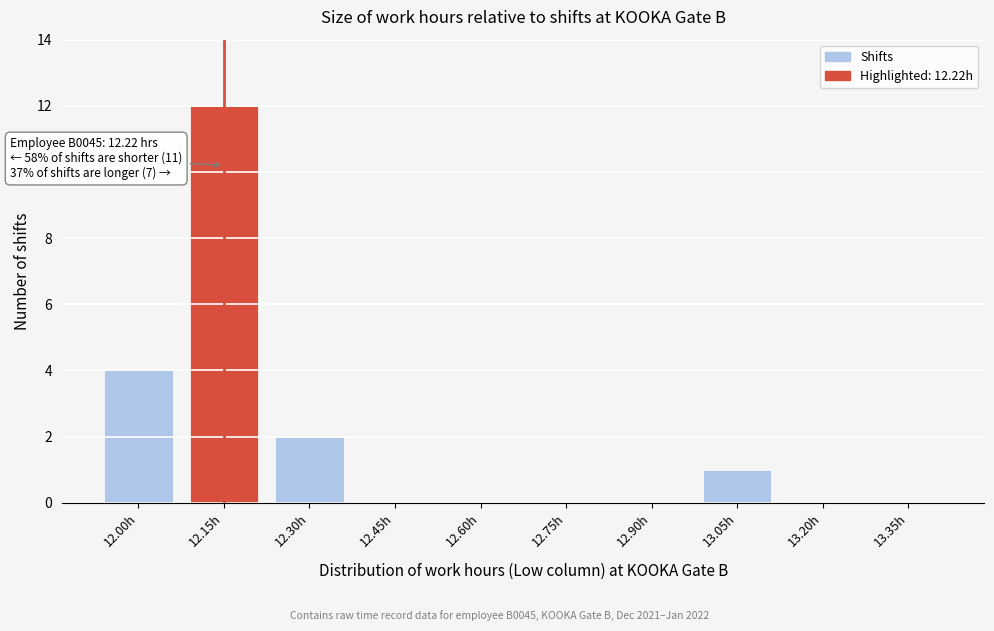

Reading right to left, extract all data points from this chart.

13.35h=0	13.20h=0	13.05h=1	12.90h=0	12.75h=0	12.60h=0	12.45h=0	12.30h=2	12.15h=12	12.00h=4